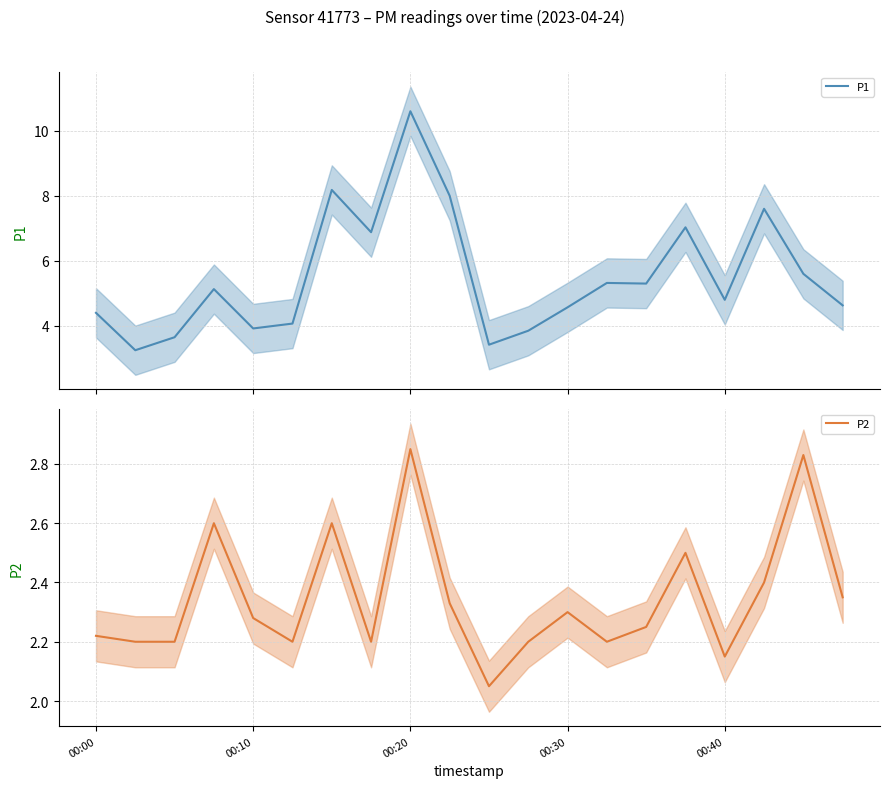

What is the maximum value for P1?

10.6